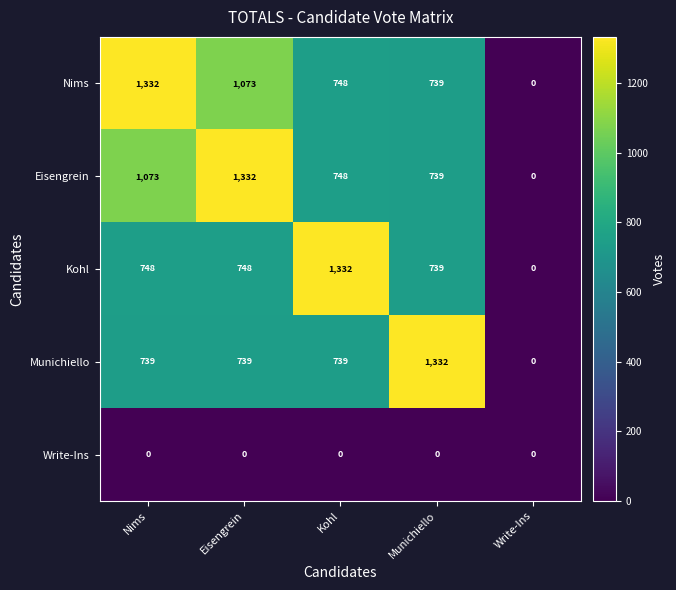

What is the approximate value of Nims at Nims, to the nearest 10?

1330